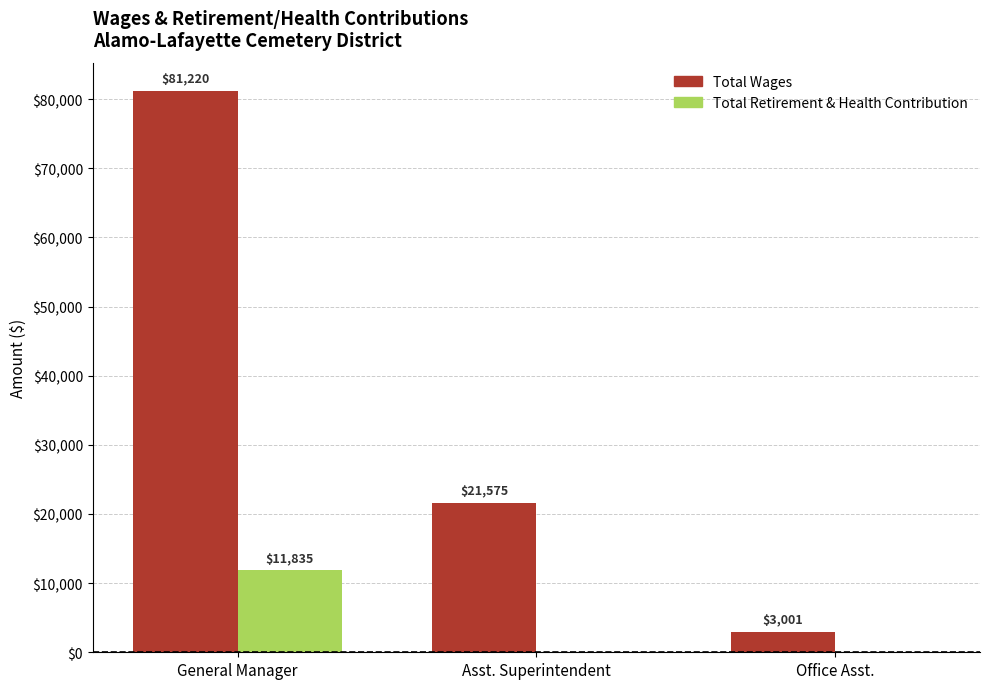

Which series has the widest spread of values?

Total Wages